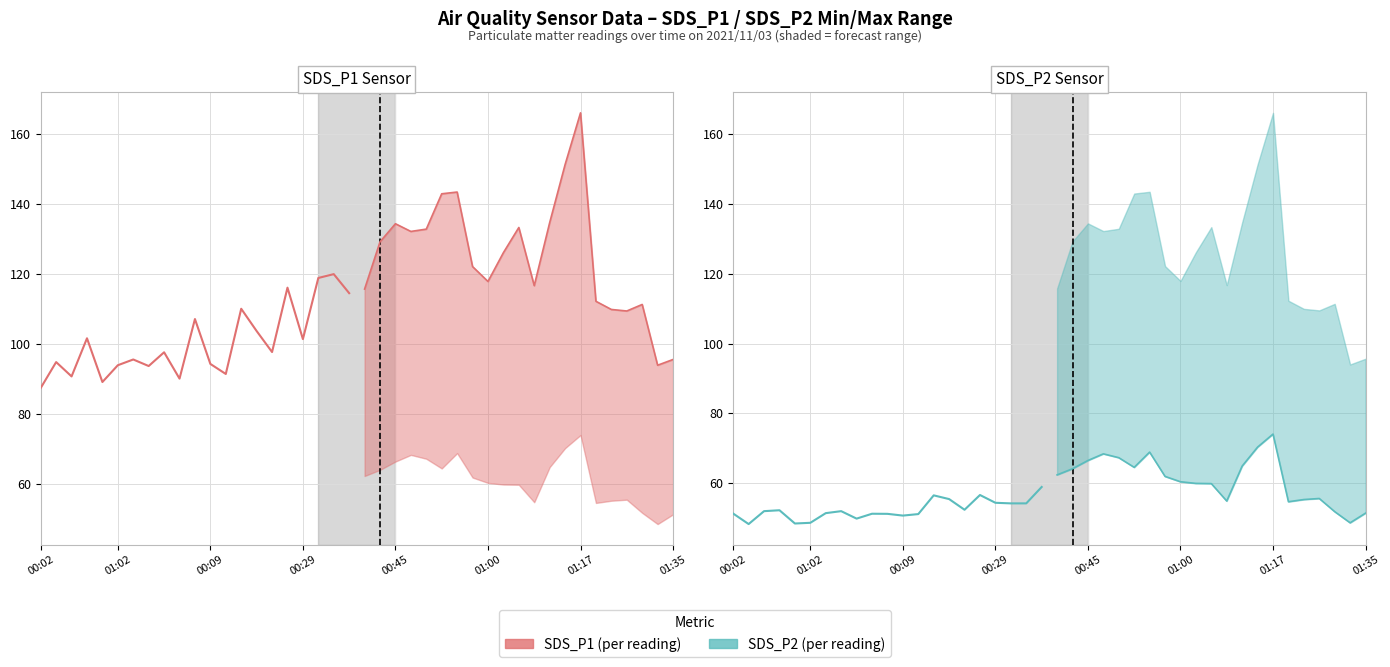

At which category does the chart reach its minimum across all series?

01:02